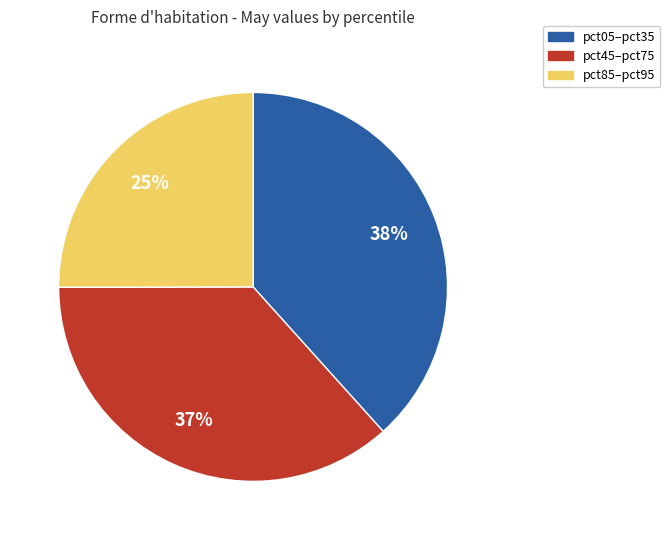

Is the sum of pct85–pct95 and pct45–pct75 greater than half?

Yes